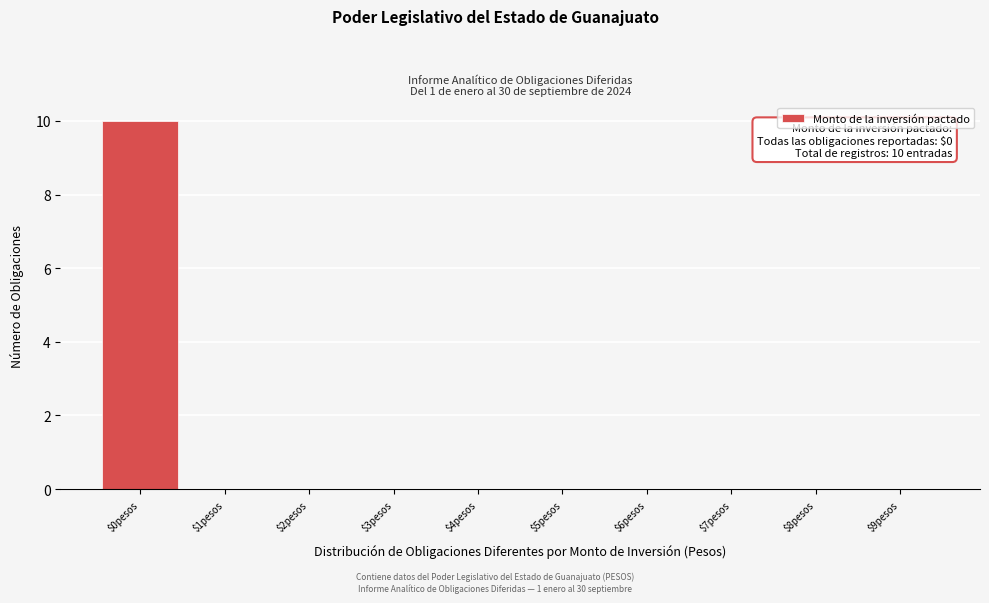

Over which range of the x-axis is the bar tallest?

-0.5 to 0.5